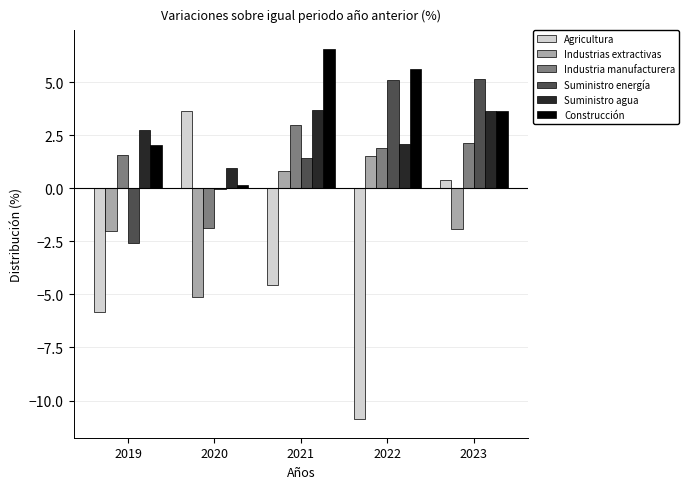

Between 2019 and 2023, which series saw the biggest shift?

Suministro energía